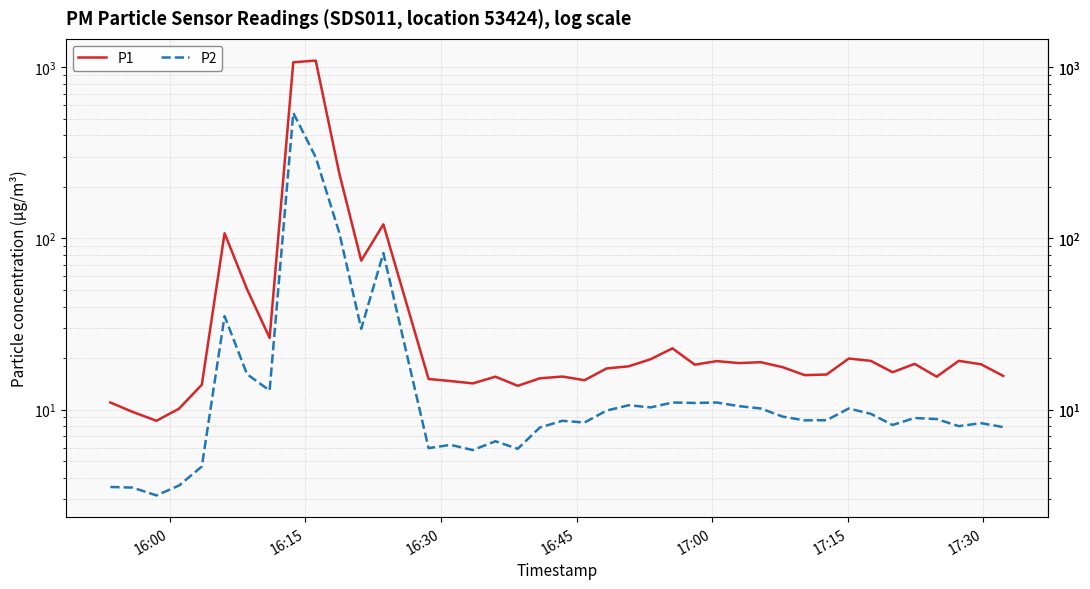

What is the lowest value of the P2 series?

3.1